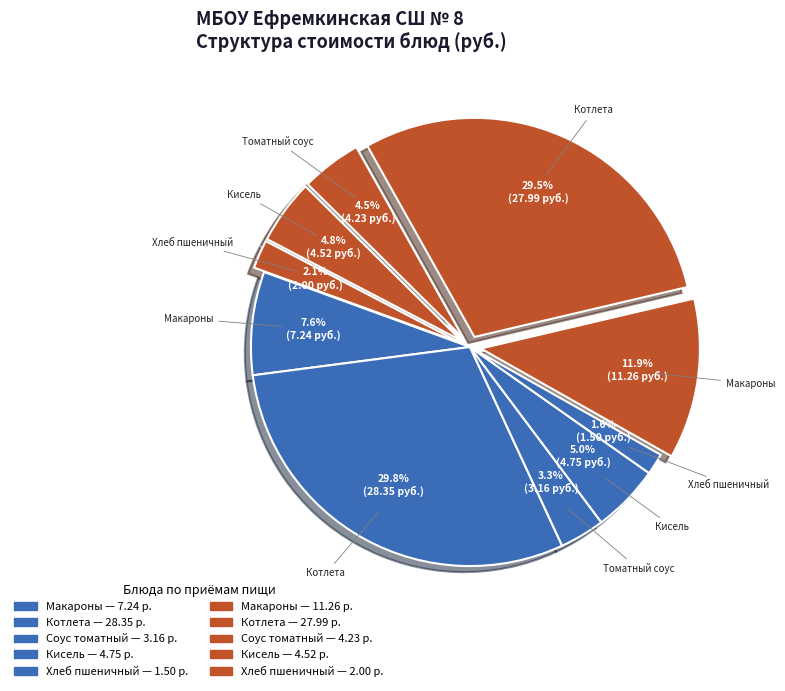

How many segments does this pie chart have?

10